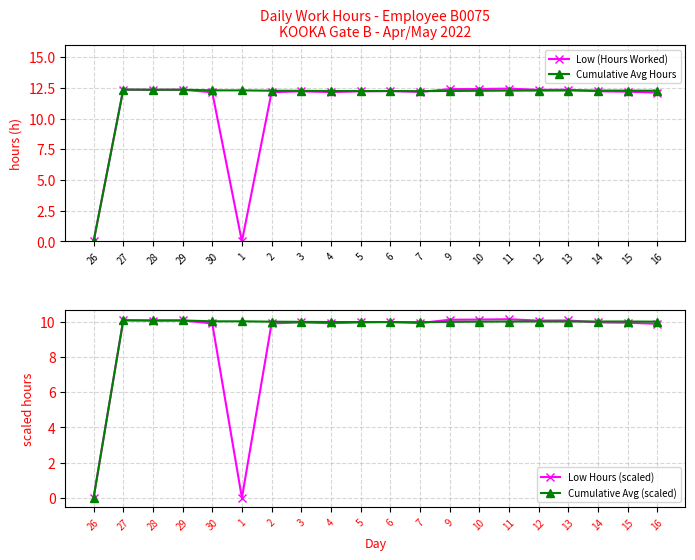

List the series in order of their overall mean, highest first.

Cumulative Avg Hours, Low (Hours Worked), Cumulative Avg (scaled), Low Hours (scaled)